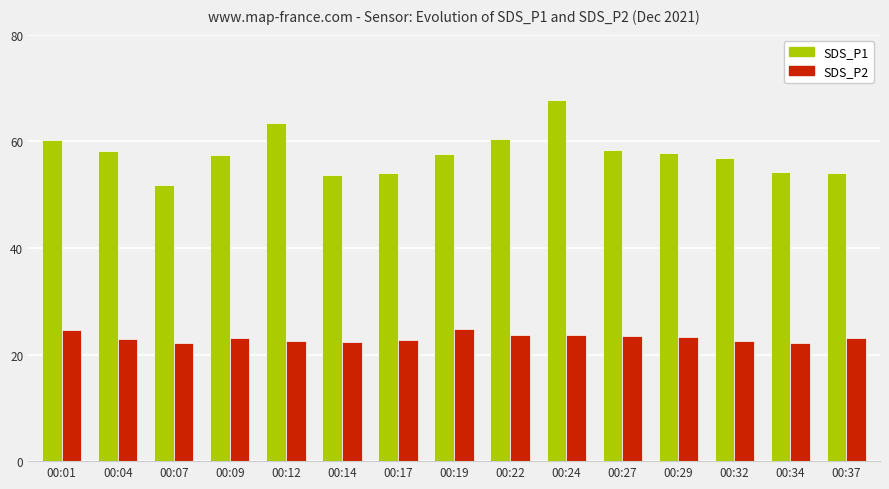

What is the value of the SDS_P1 bar at the 1st from the left?

60.3